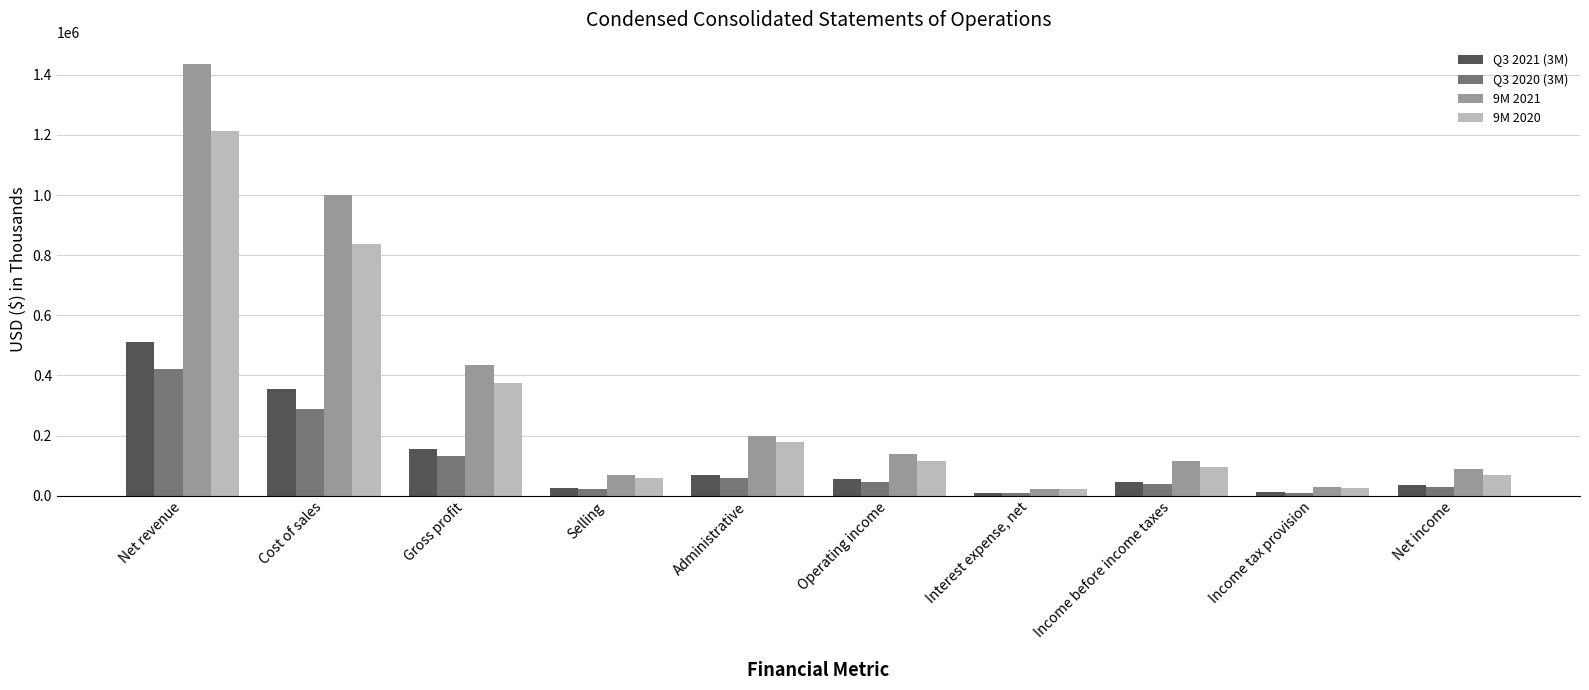

At which category is the sum across all series the highest?

Net revenue